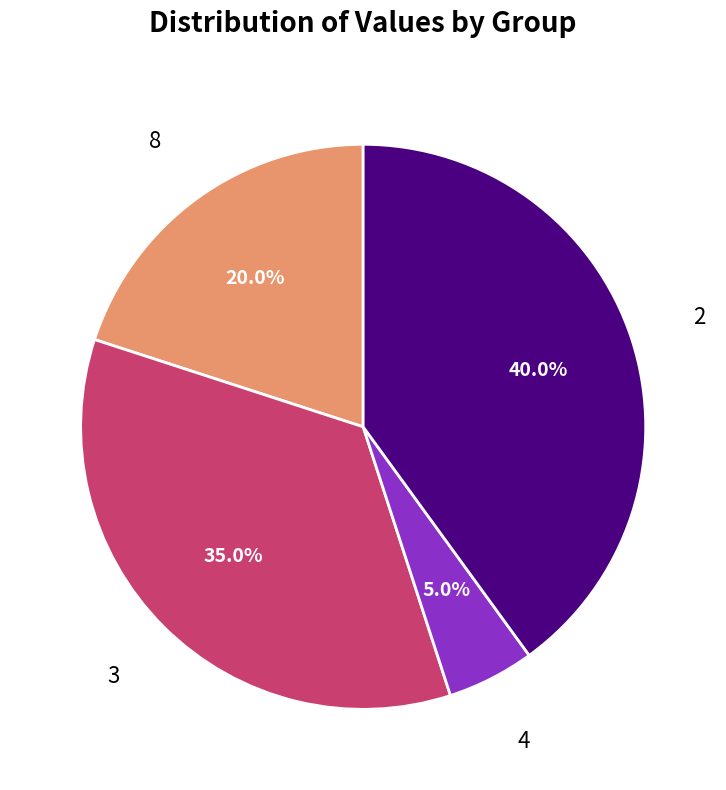

To the nearest percent, what is the difference between the largest and smallest slice percentages?

35%